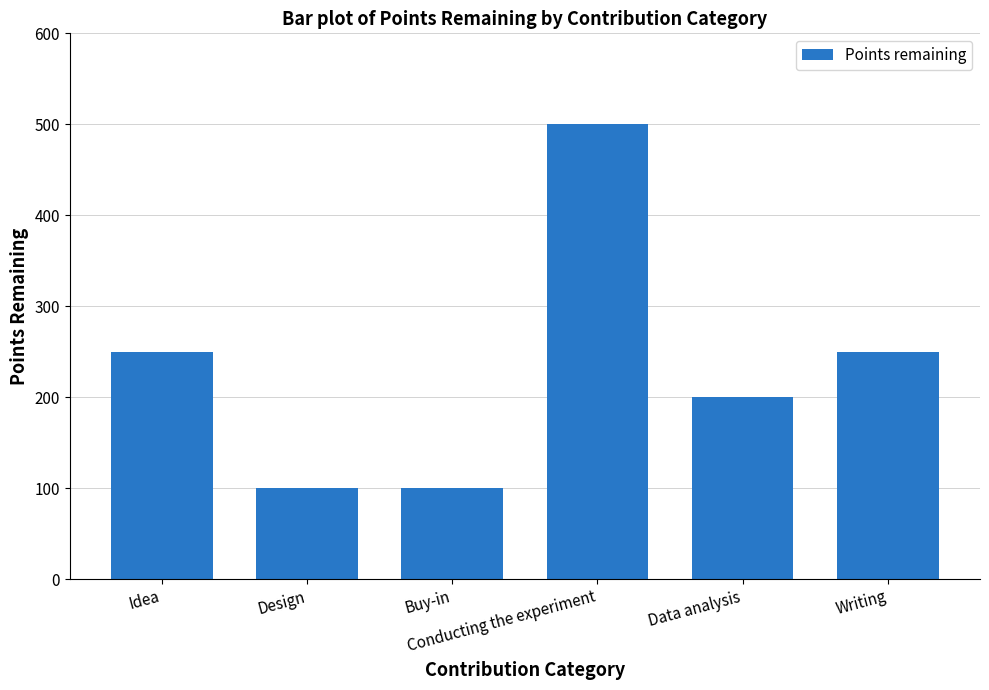

How many values are below 250?

3